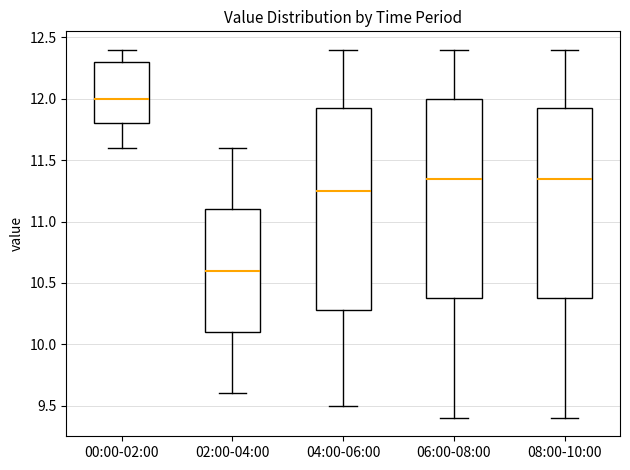

Reading left to right, transcribe this box plot: for each box, give where its median line is, the range the box spans, and where its two whiskers end, as read against the y-axis. The values are not printed on the chart, so give them approximately, as read against the axis.

00:00-02:00: median 12.00, box 11.80 to 12.30, whiskers 11.60 to 12.40
02:00-04:00: median 10.60, box 10.10 to 11.10, whiskers 9.60 to 11.60
04:00-06:00: median 11.25, box 10.30 to 11.95, whiskers 9.50 to 12.40
06:00-08:00: median 11.35, box 10.40 to 12.00, whiskers 9.40 to 12.40
08:00-10:00: median 11.35, box 10.40 to 11.95, whiskers 9.40 to 12.40